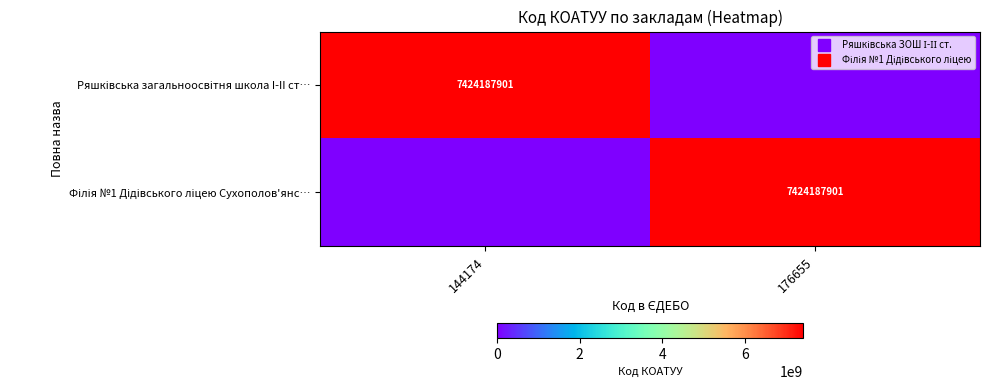

The value of Ряшківська загальноосвітня школа I-II ст… at 176655 is 4308353020. True or false?

False